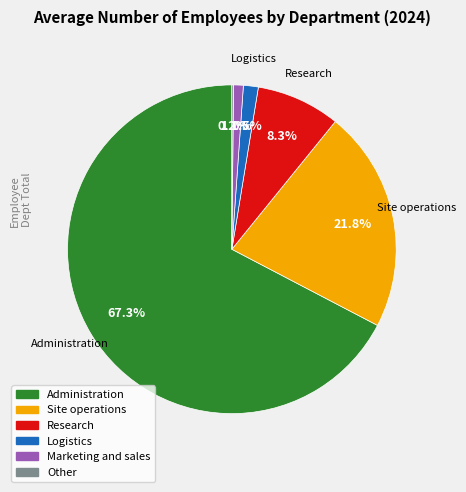

To the nearest percent, what is the difference between the largest and smallest slice percentages?

67%